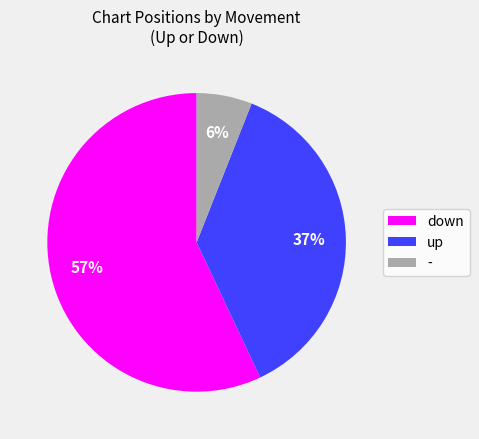

Does - represent more than half of the total?

No